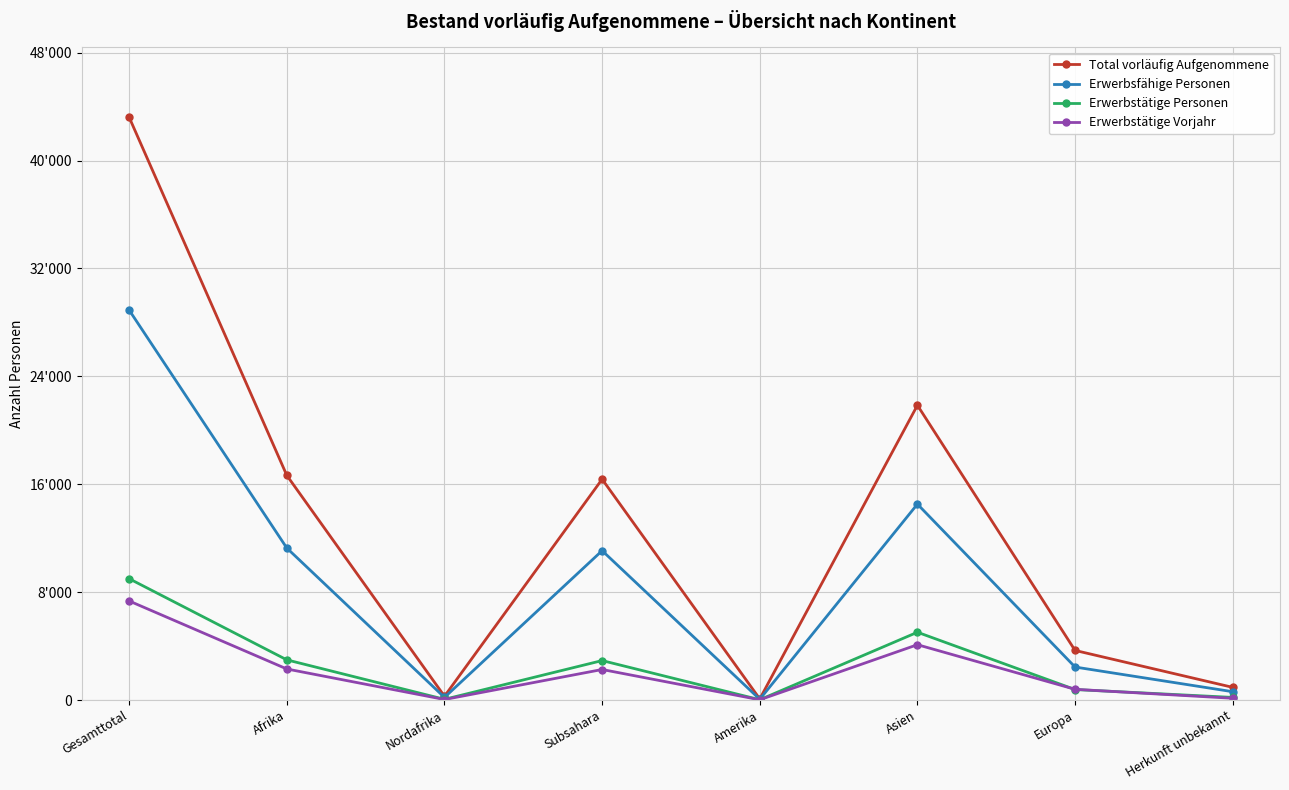

Reading right to left, list all the values displayed in this chart.

Total vorläufig Aufgenommene: Herkunft unbekannt=939	Europa=3677	Asien=21856	Amerika=81	Subsahara=16373	Nordafrika=279	Afrika=16652	Gesamttotal=43205
Erwerbsfähige Personen: Herkunft unbekannt=616	Europa=2446	Asien=14526	Amerika=54	Subsahara=11074	Nordafrika=193	Afrika=11267	Gesamttotal=28909
Erwerbstätige Personen: Herkunft unbekannt=193	Europa=777	Asien=5026	Amerika=21	Subsahara=2925	Nordafrika=52	Afrika=2977	Gesamttotal=8994
Erwerbstätige Vorjahr: Herkunft unbekannt=129	Europa=794	Asien=4102	Amerika=18	Subsahara=2263	Nordafrika=38	Afrika=2301	Gesamttotal=7344